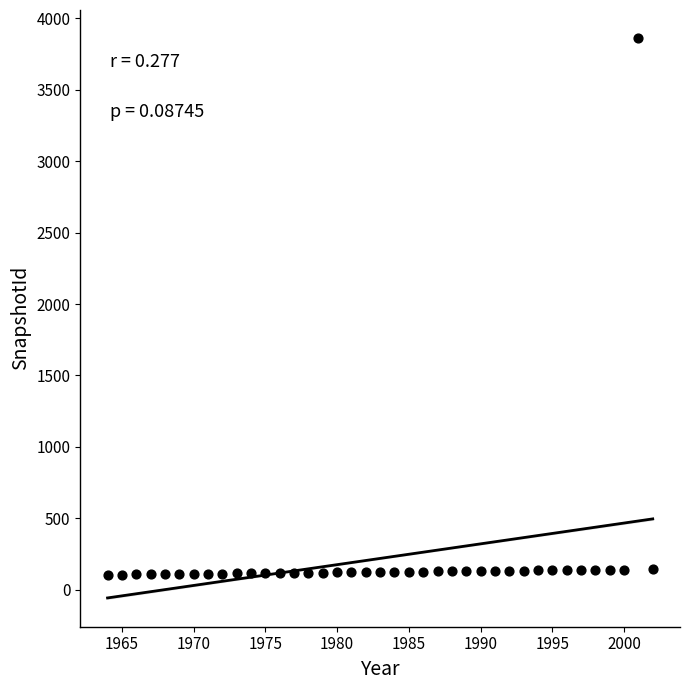

What is the range of Y values (max minus min)?

3760